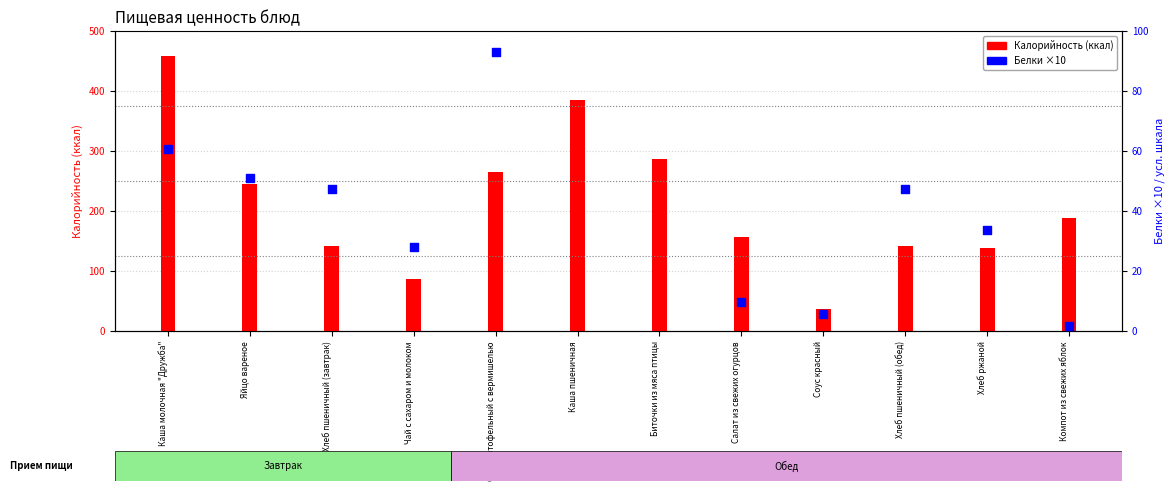

What is the total value across all series at Хлеб пшеничный (обед)?

189.4